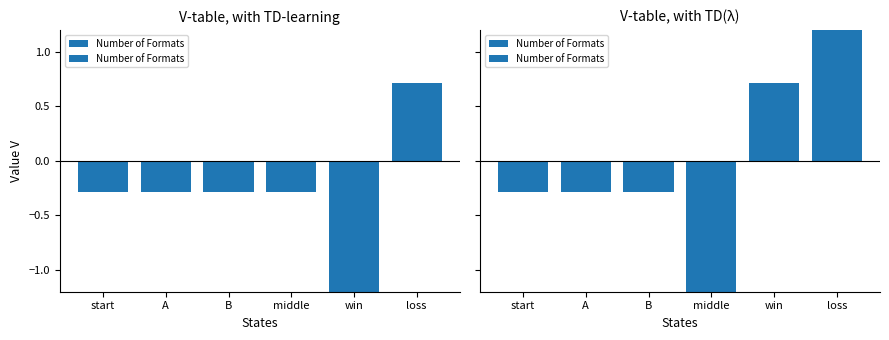

What is the value of the 3rd bar from the left?

-0.3